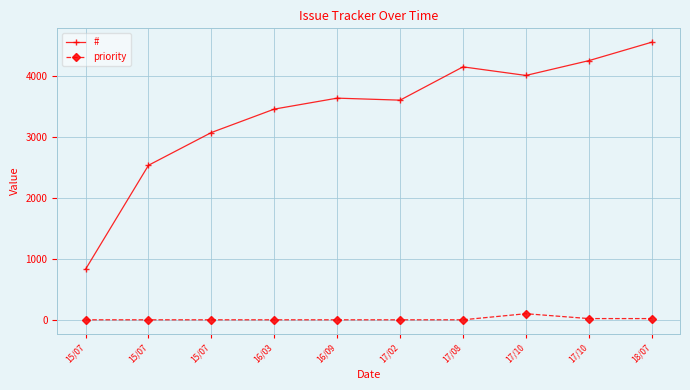

Which series has the widest spread of values?

#